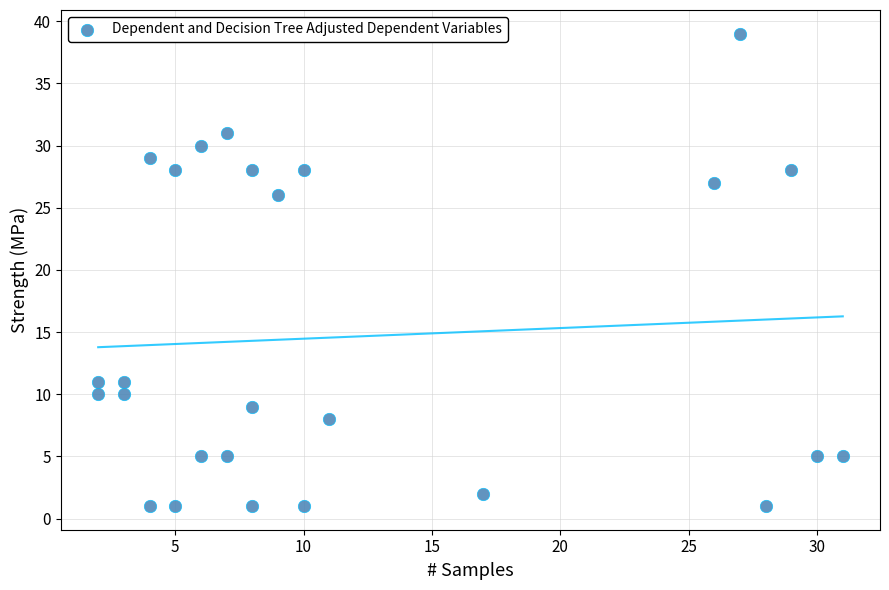

What is the range of Y values (max minus min)?

38